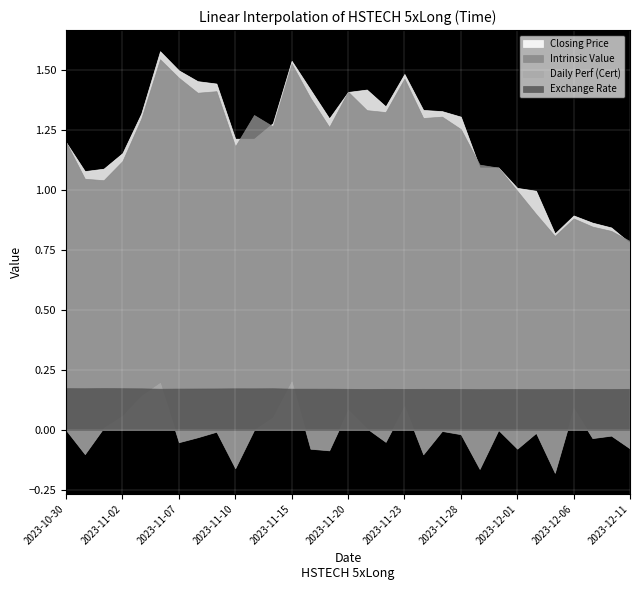

At how many categories does at least one series exceed 1?

25